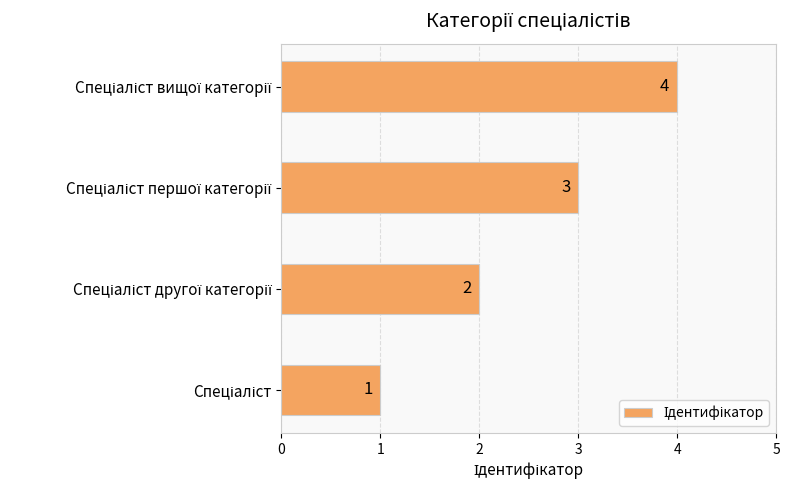

Are the bars grouped side by side (vs. stacked)?

No